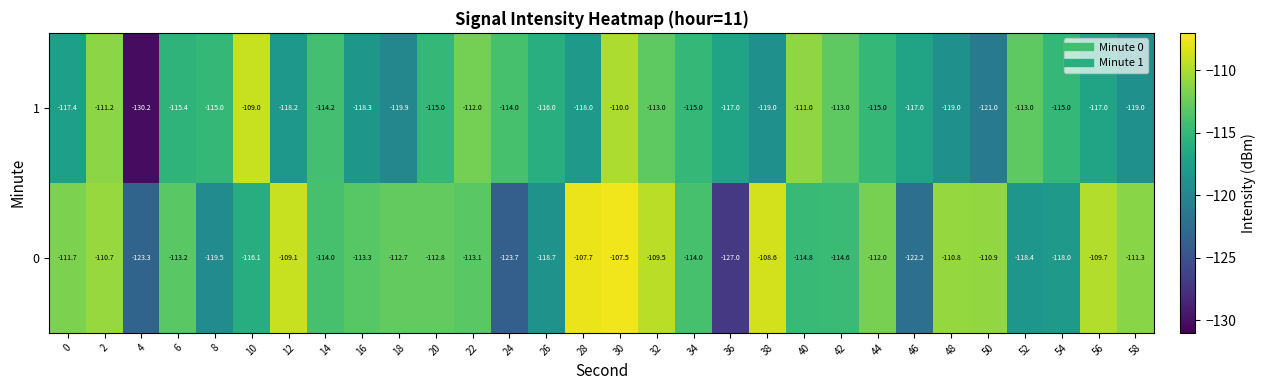

At which label is 0 closest to -117?

10